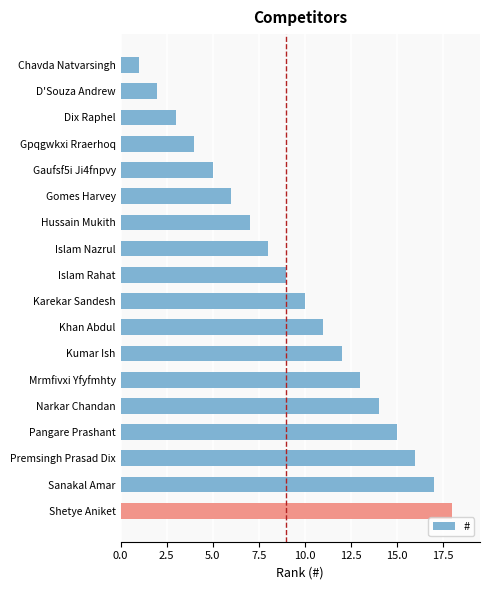

What is the greatest value displayed?

18